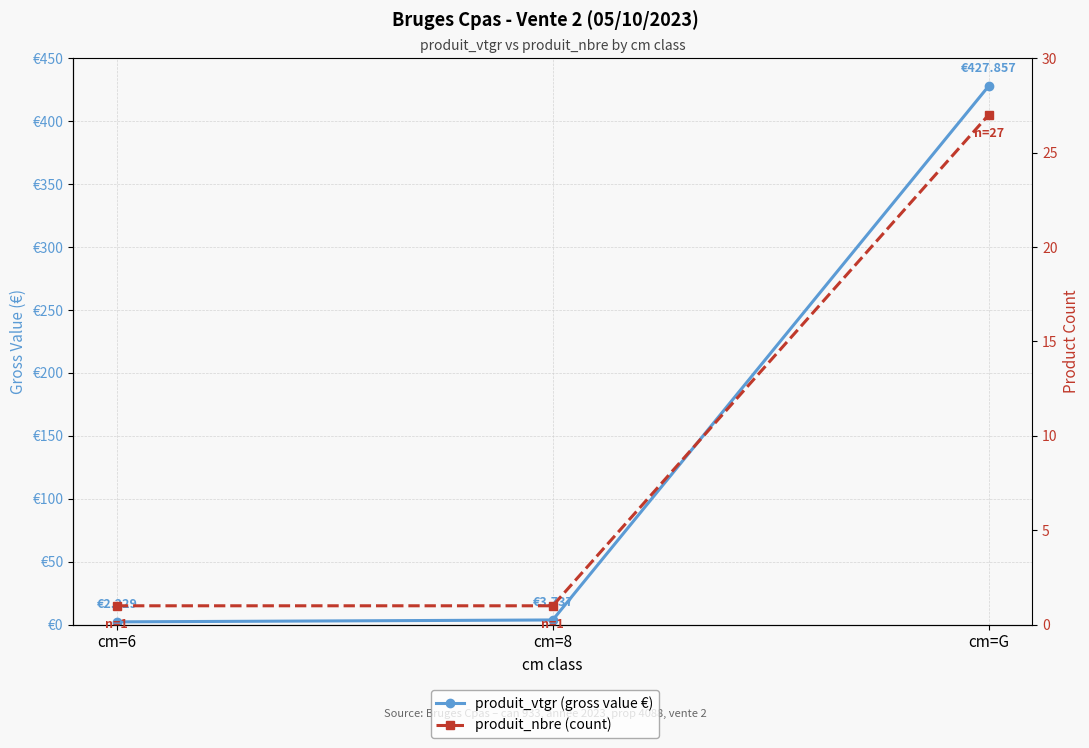

At which label is produit_vtgr (gross value €) closest to 215?

cm=8